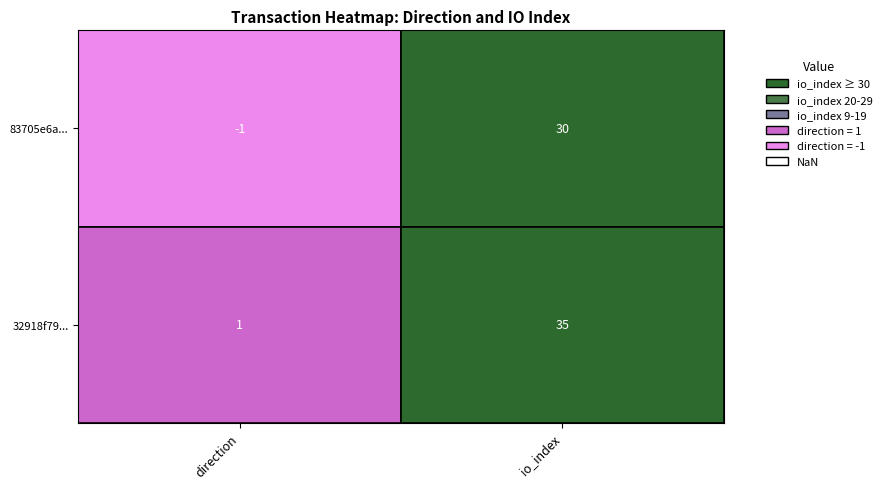

List the labels in order of 32918f79... value, smallest first.

0, 1